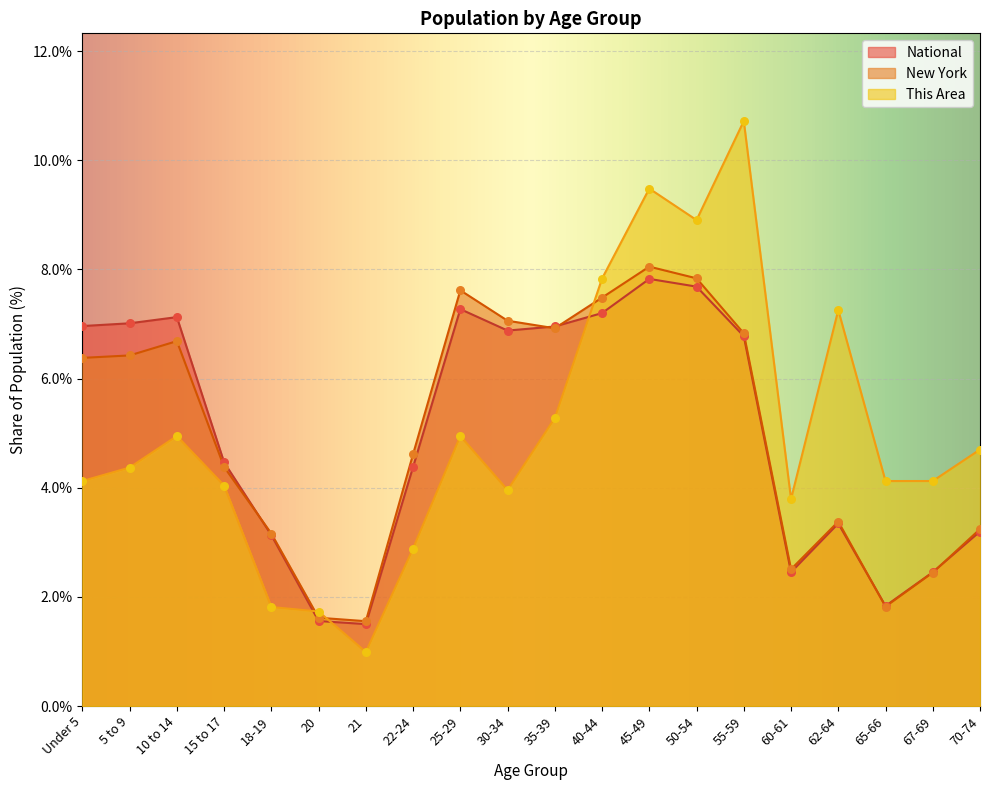

Which series has the largest Y range (max minus min)?

This Area